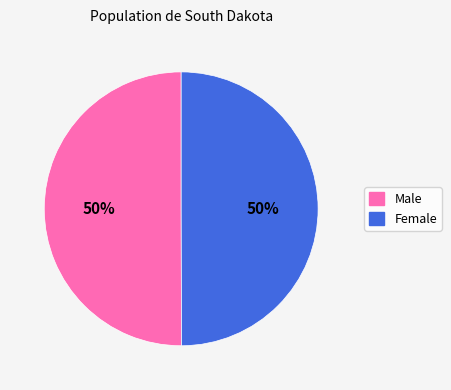

Combined, do Male and Female account for over 50%?

Yes